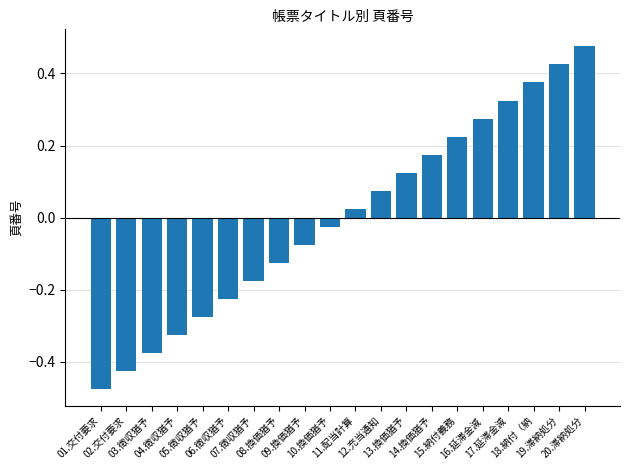

Rank the categories by value from lowest to highest.

01.交付要求, 02.交付要求, 03.徴収猶予, 04.徴収猶予, 05.徴収猶予, 06.徴収猶予, 07.徴収猶予, 08.換価猶予, 09.換価猶予, 10.換価猶予, 11.配当計算, 12.充当通知, 13.換価猶予, 14.換価猶予, 15.納付義務, 16.延滞金減, 17.延滞金減, 18.納付（納, 19.滞納処分, 20.滞納処分